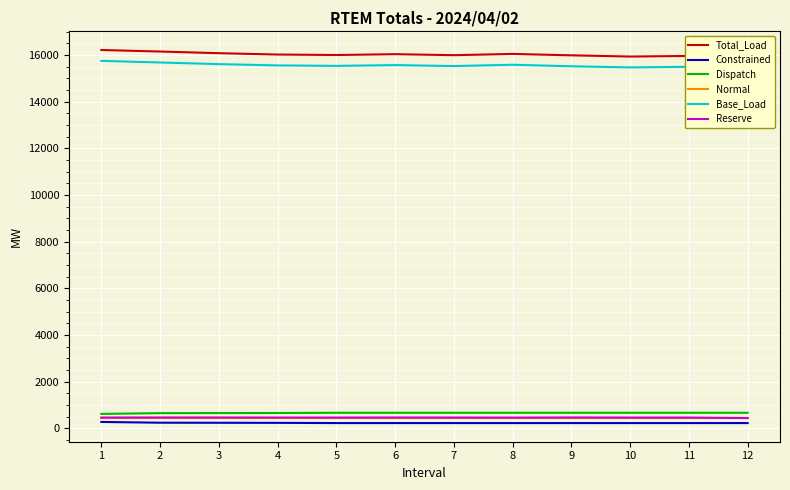

What is the highest value of the Dispatch series?

670.3